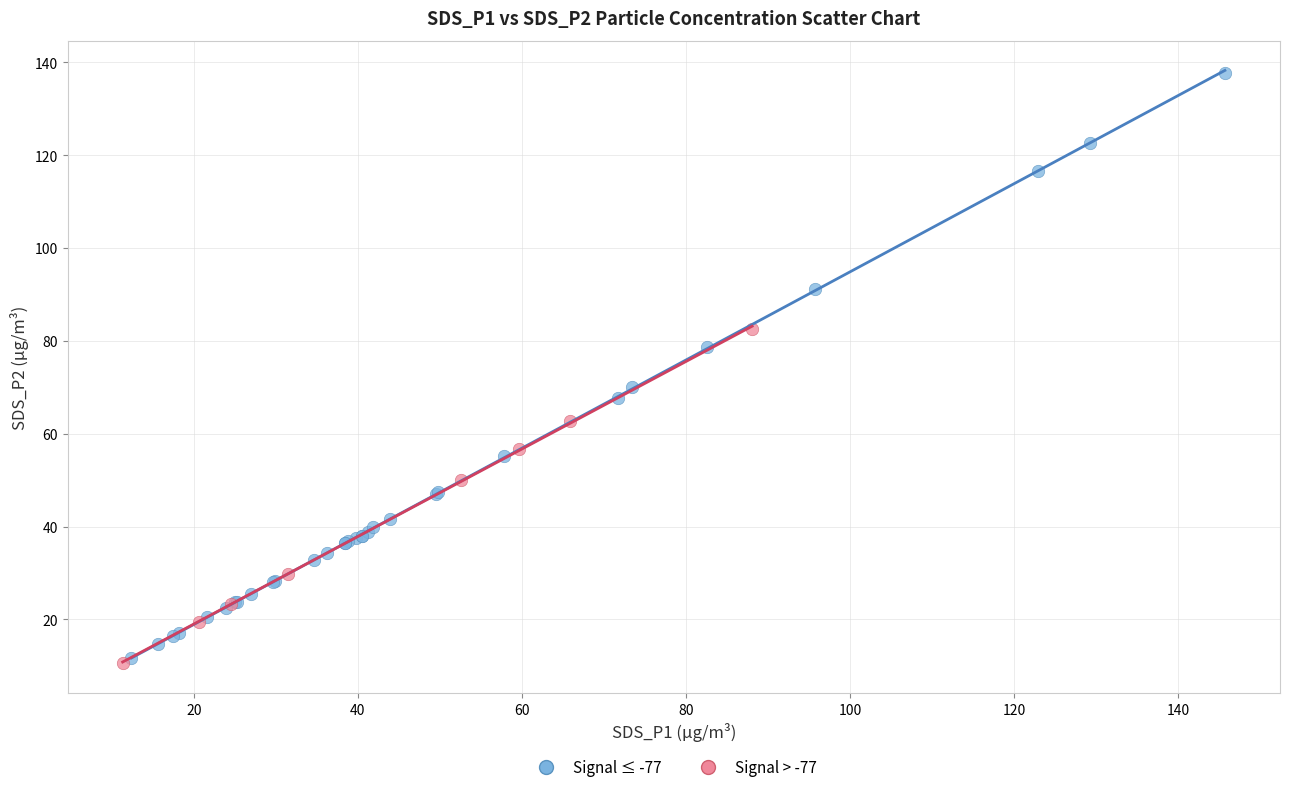

Which series reaches the maximum Y coordinate?

Signal ≤ -77